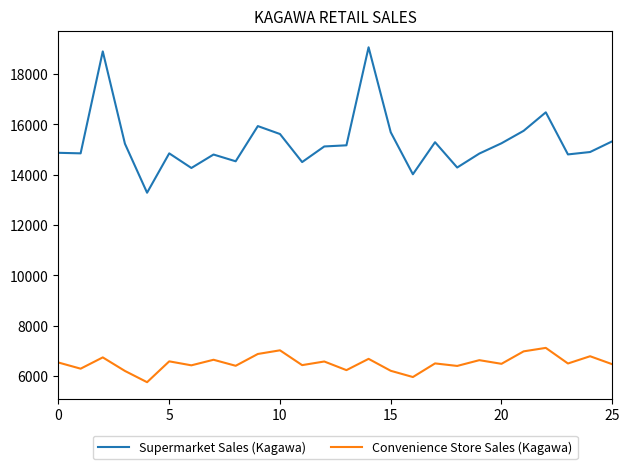

Which series has the widest spread of values?

Supermarket Sales (Kagawa)